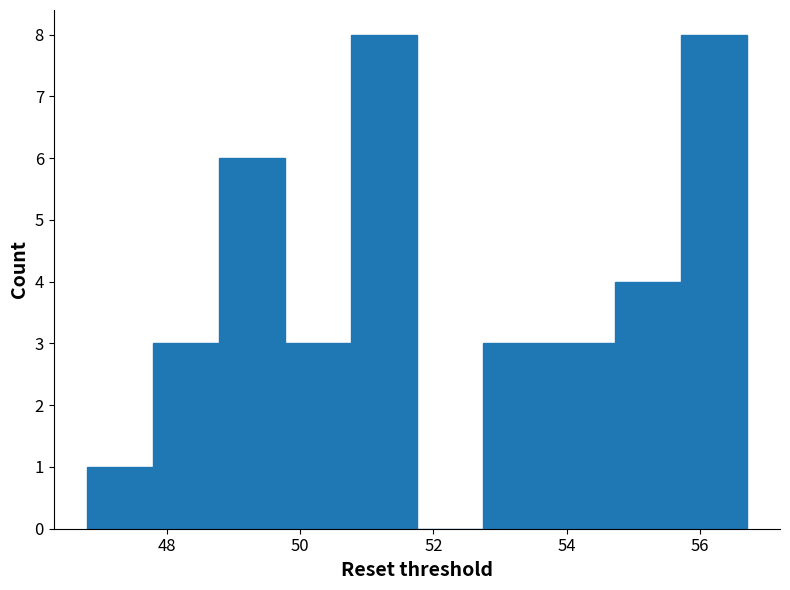

Reading left to right, list every bar in this chart as the range it spans on the x-axis followed by its height. Neither the bar edges nor the heights are printed on the chart, so give them approximately, as read against the axes.

46.8 to 47.8: 1
47.8 to 48.8: 3
48.8 to 49.8: 6
49.8 to 50.8: 3
50.8 to 51.8: 8
51.8 to 52.8: 0
52.8 to 53.8: 3
53.8 to 54.8: 3
54.8 to 55.8: 4
55.8 to 56.8: 8